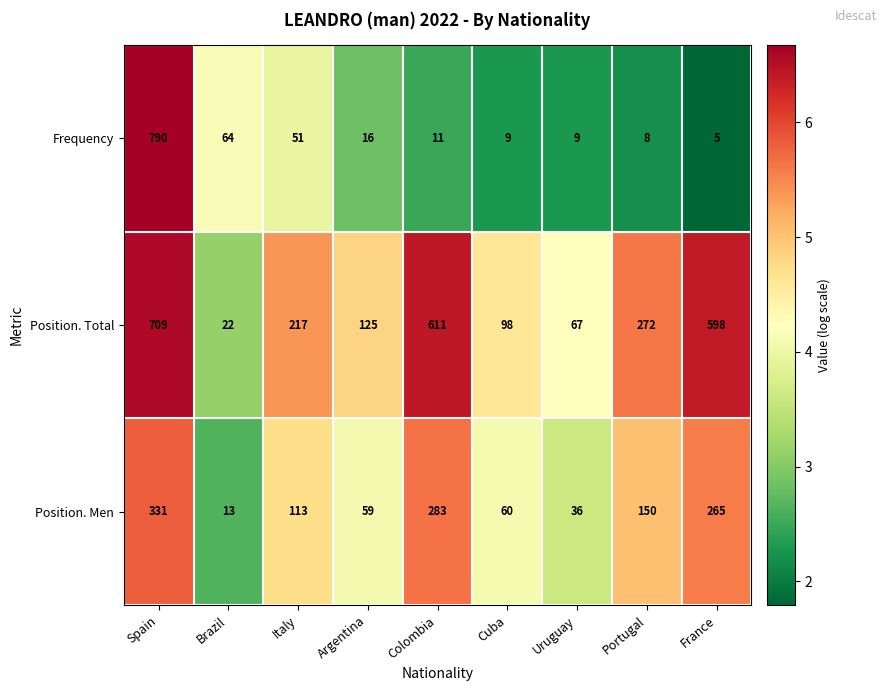

How many series are shown in this chart?

3